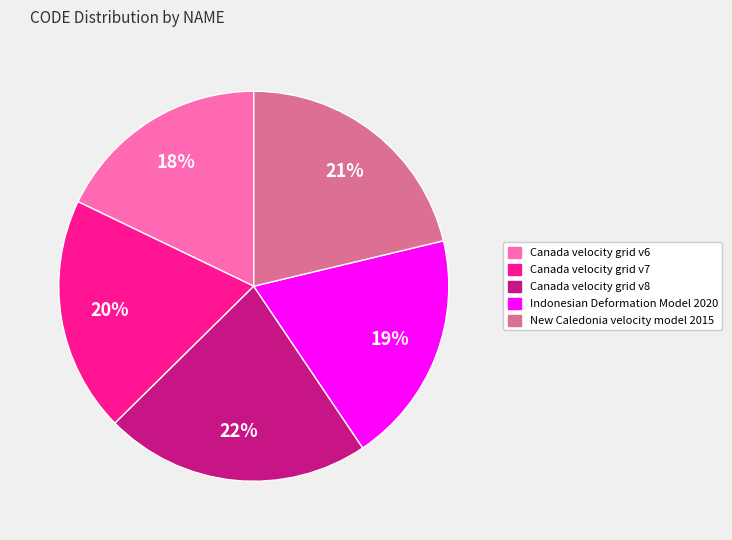

What percentage is the Indonesian Deformation Model 2020 slice, to the nearest percent?

19%